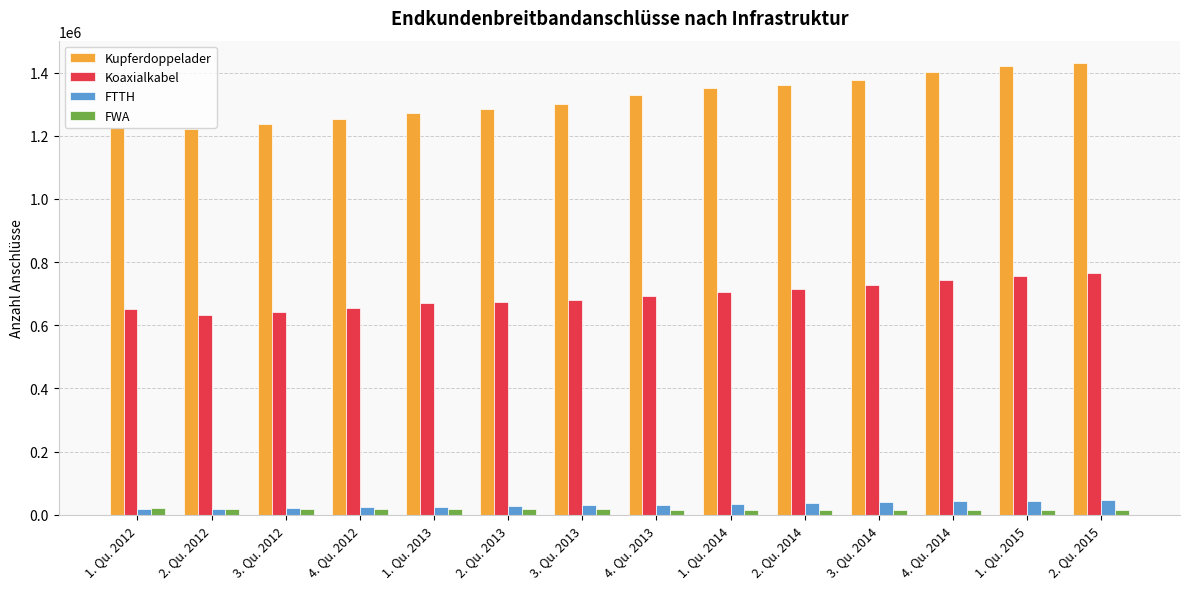

How many data points does each series have?

14